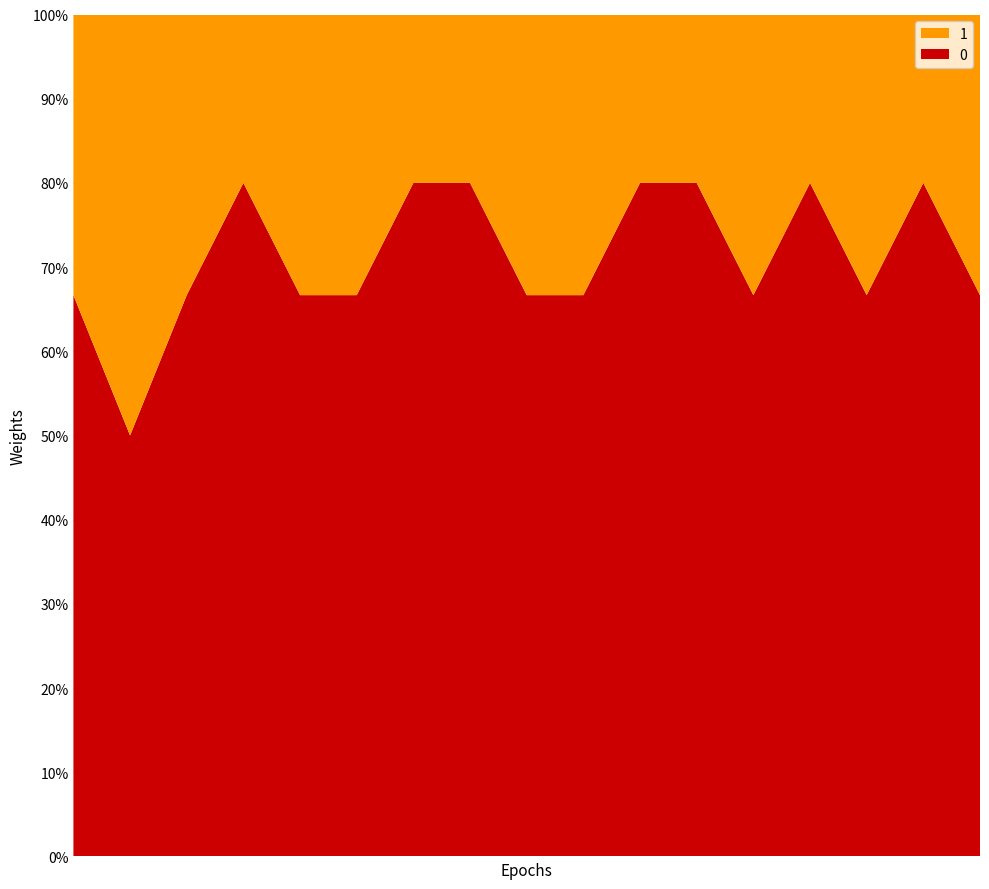

Reading left to right, what are all the values shown in this chart?

0: 2	1	2	4	2	2	4	4	2	2	4	4	2	4	2	4	2
1: 1	1	1	1	1	1	1	1	1	1	1	1	1	1	1	1	1